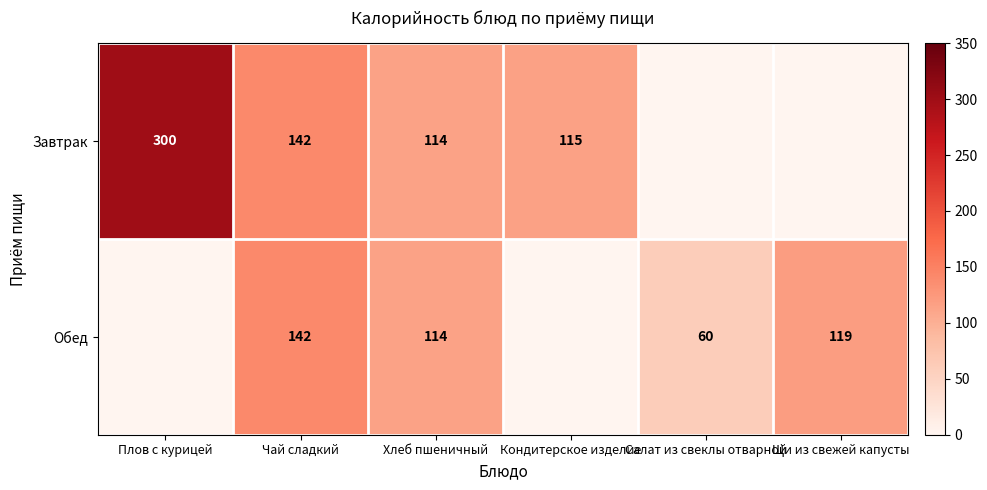

What is the sum of the Обед values at Салат из свеклы отварной and Чай сладкий?

202